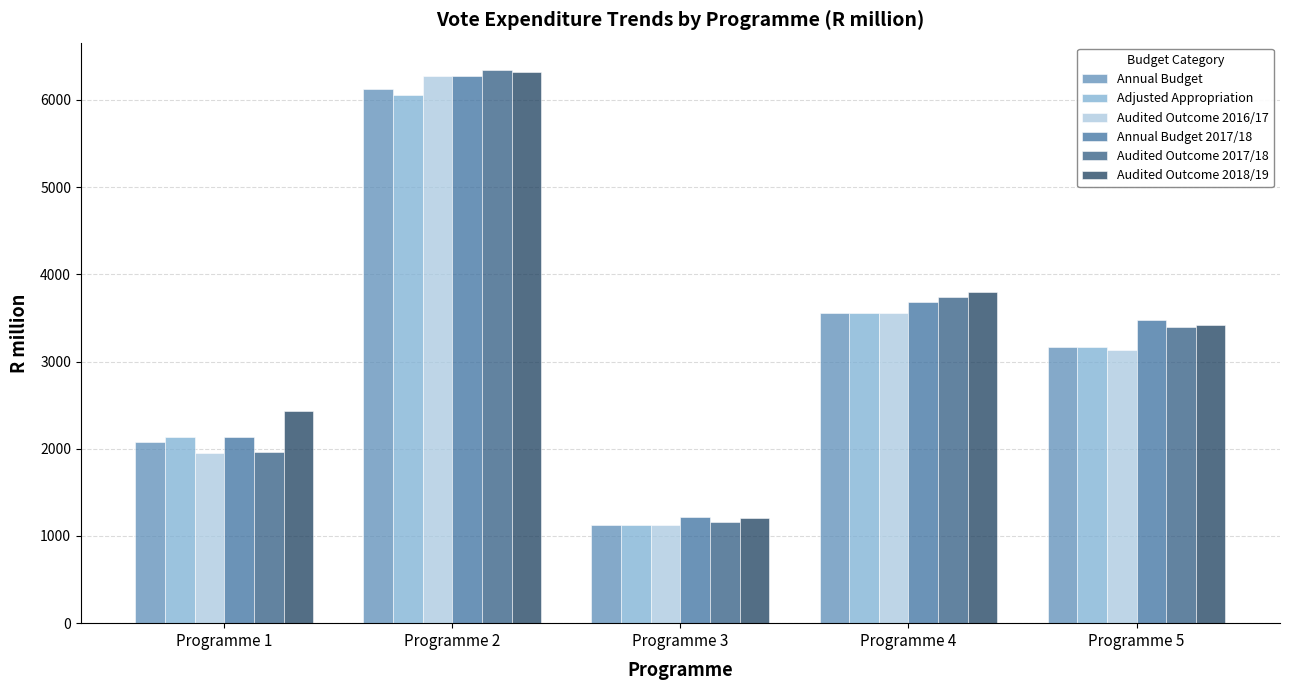

What is the spread (max minus min) of values at Programme 2?

279.0